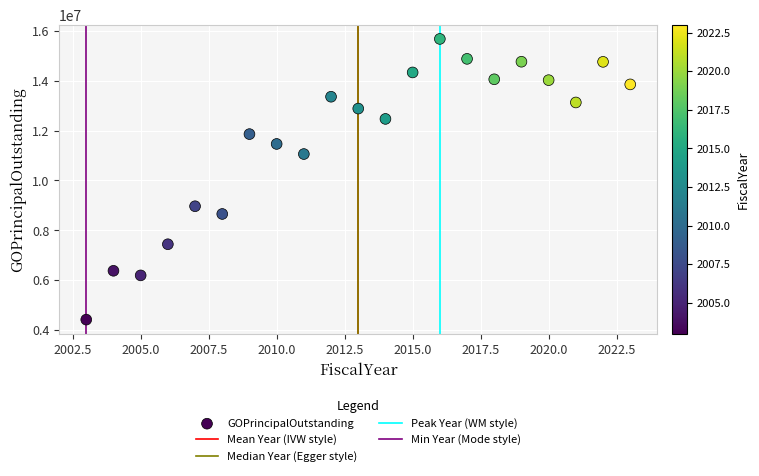

What is the range of Y values (max minus min)?

11265000